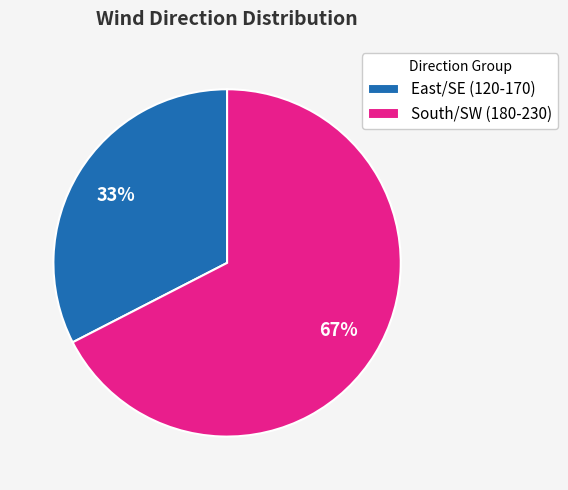

How many slices are in this pie chart?

2